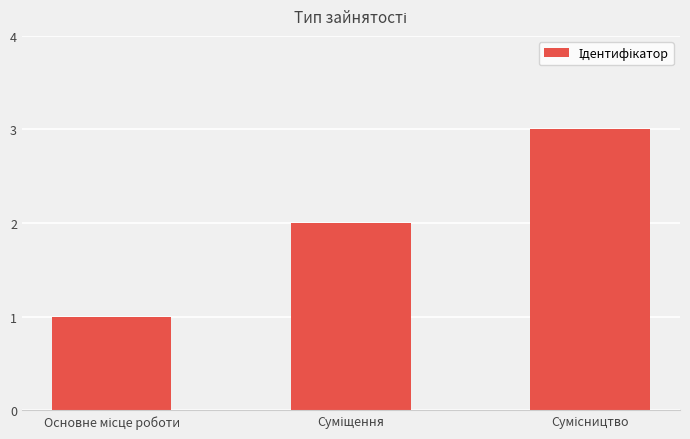

Count the number of categories in the chart.

3